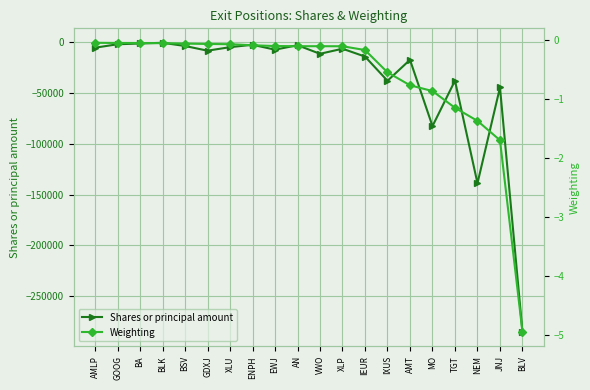

Where is the first local minimum for Shares or principal amount?

GDXJ